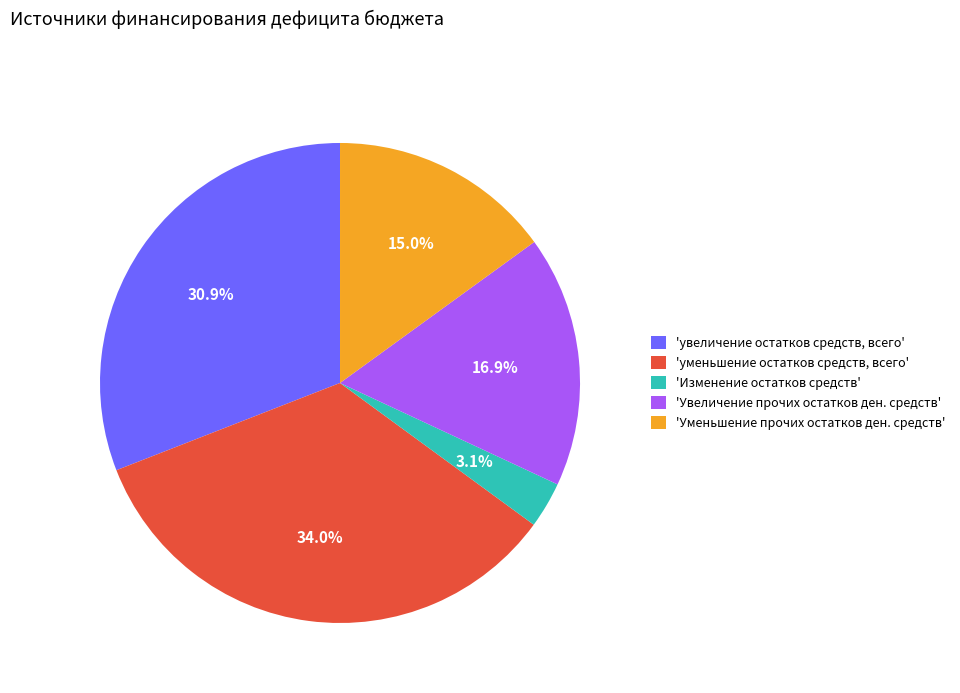

Is there a majority slice in this chart?

No